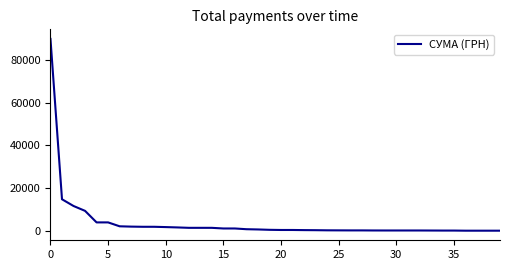

What is the difference between the maximum and minimum values?

89968.4